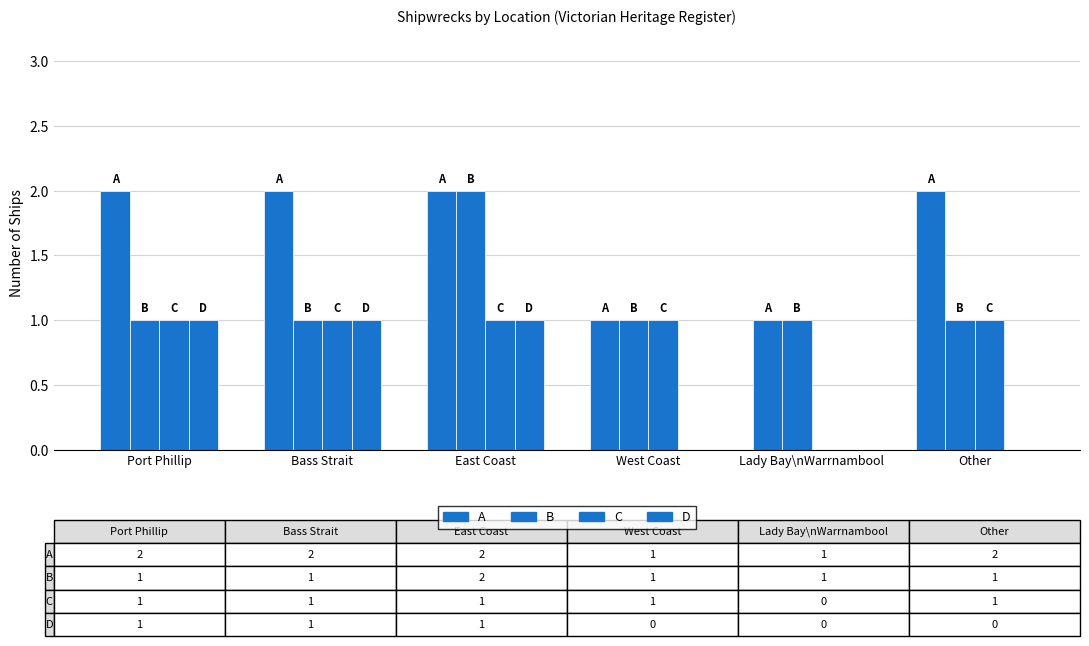

Which series has the largest total across all categories?

A